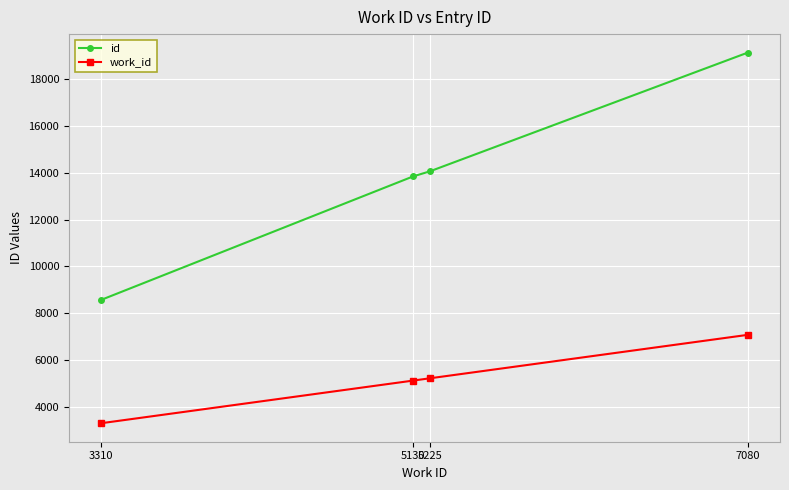

True or false: work_id has a value of 5225 at 5225.

True